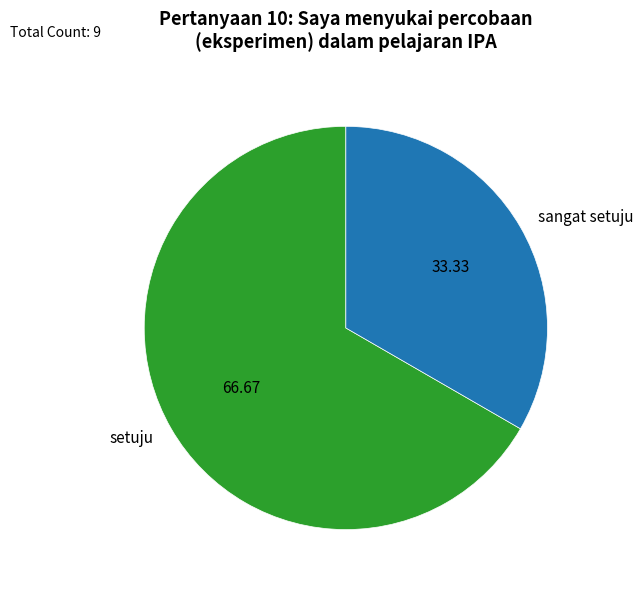

Do sangat setuju and setuju together represent more than half of the pie?

Yes